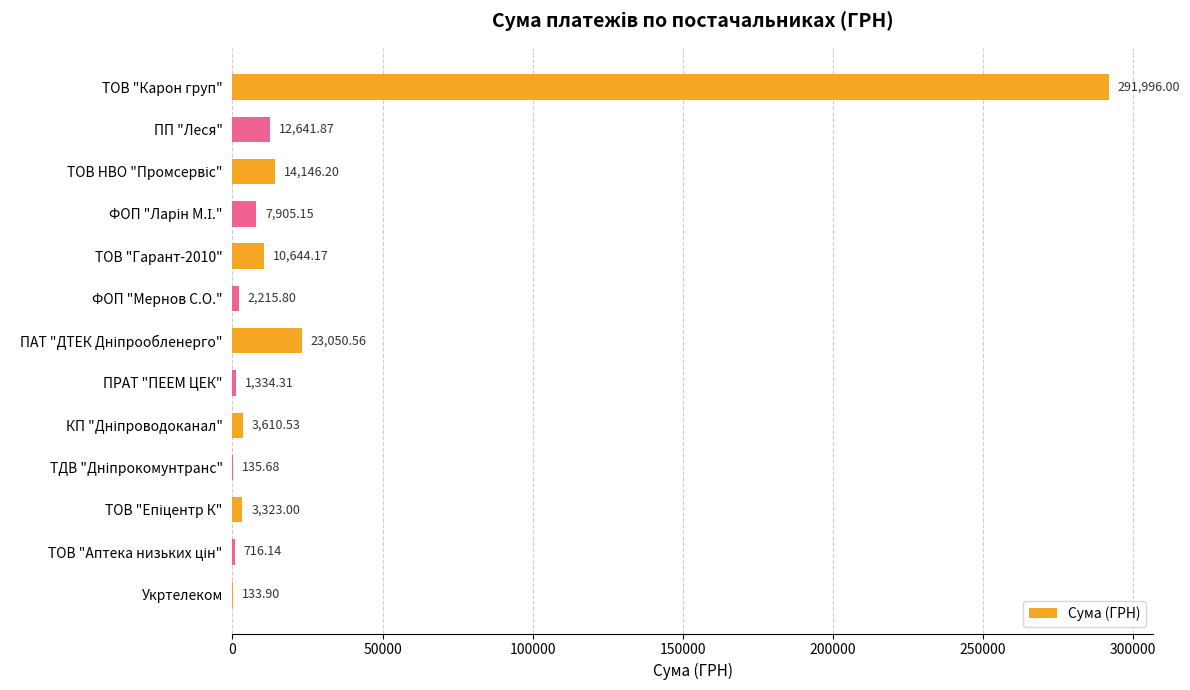

What is the sum of all values?

371853.3